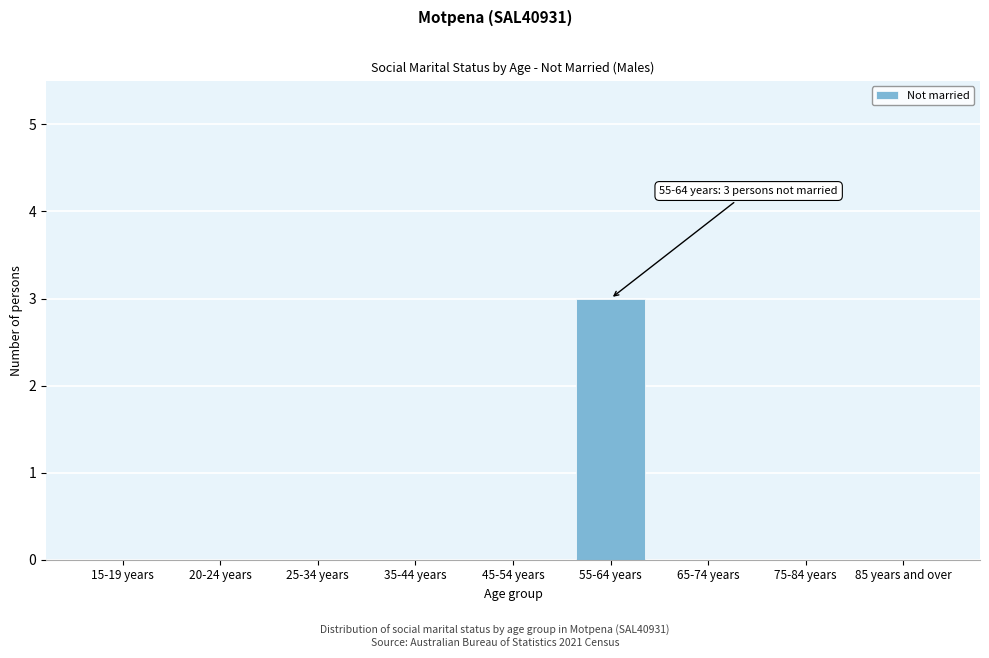

Reading right to left, what are all the values shown in this chart?

85 years and over=0	75-84 years=0	65-74 years=0	55-64 years=3	45-54 years=0	35-44 years=0	25-34 years=0	20-24 years=0	15-19 years=0